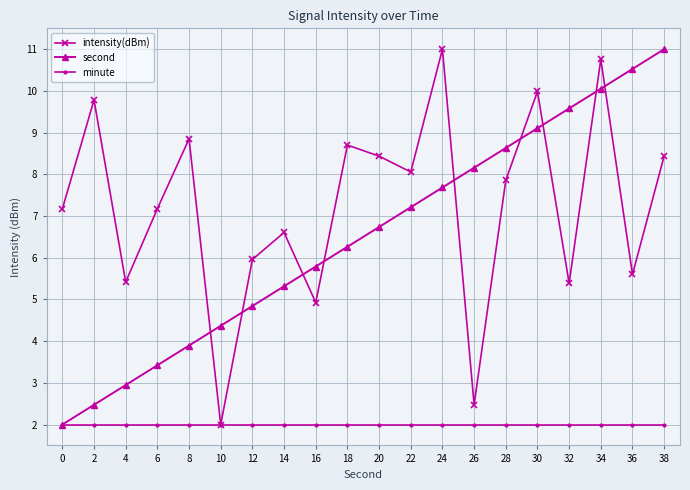

Which series changed the most between 14 and 18?

intensity(dBm)